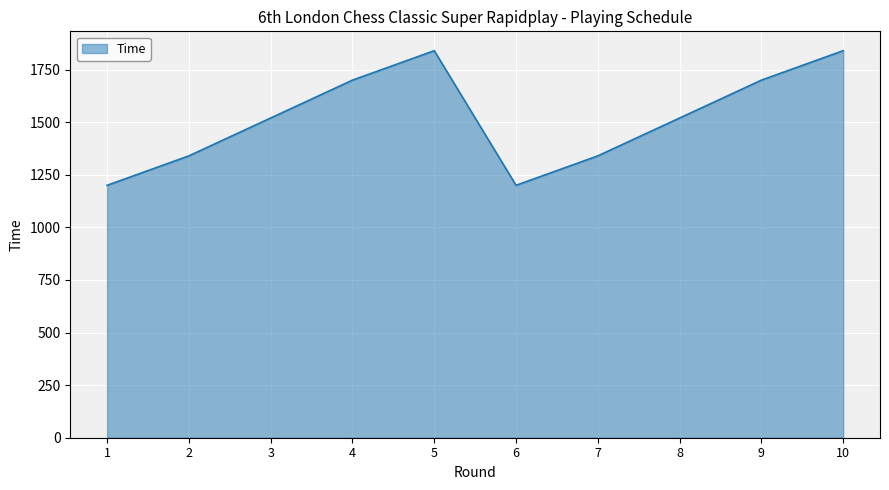

What is the change in value from 2 to 10?

+500